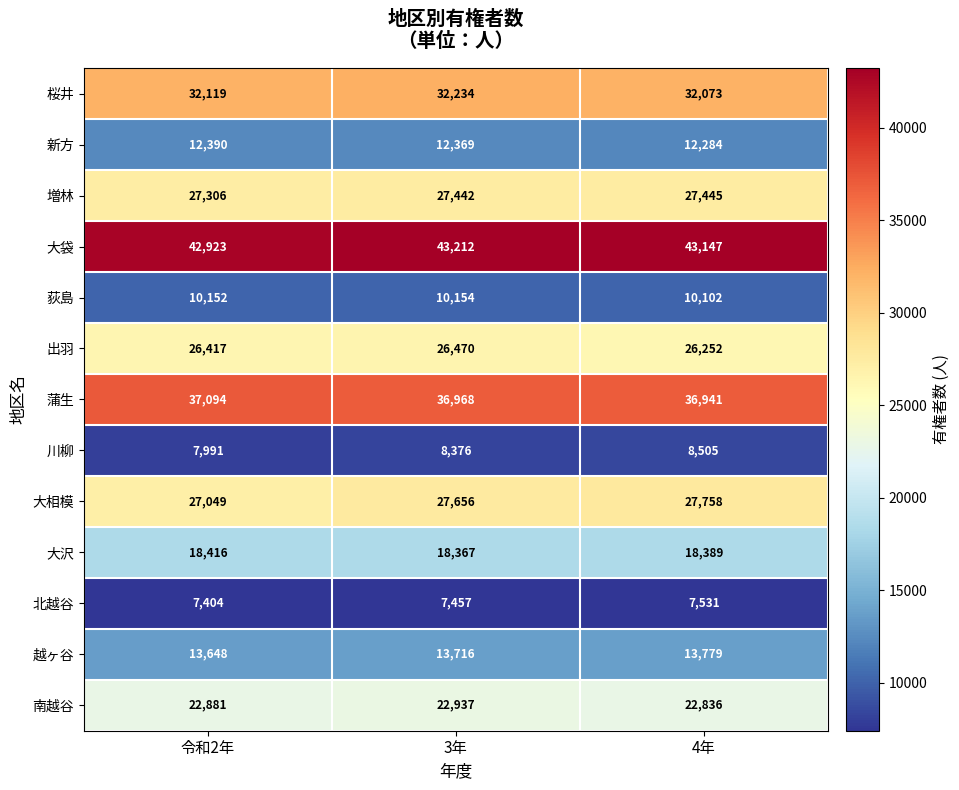

Which series has the widest spread of values?

大相模